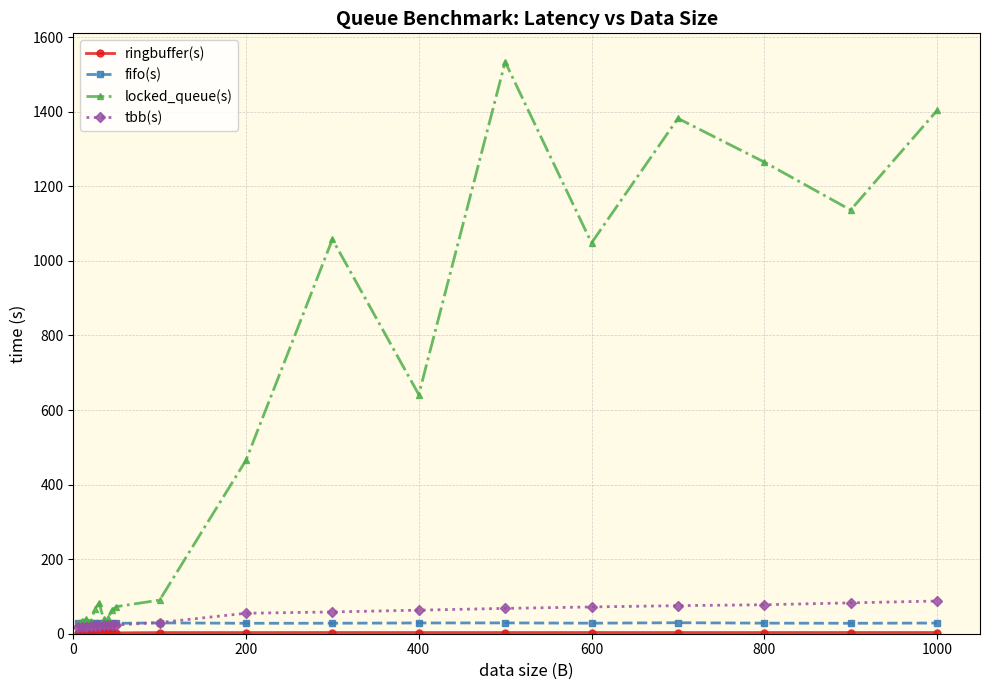

What is the sum of all tbb(s) values?

883.1